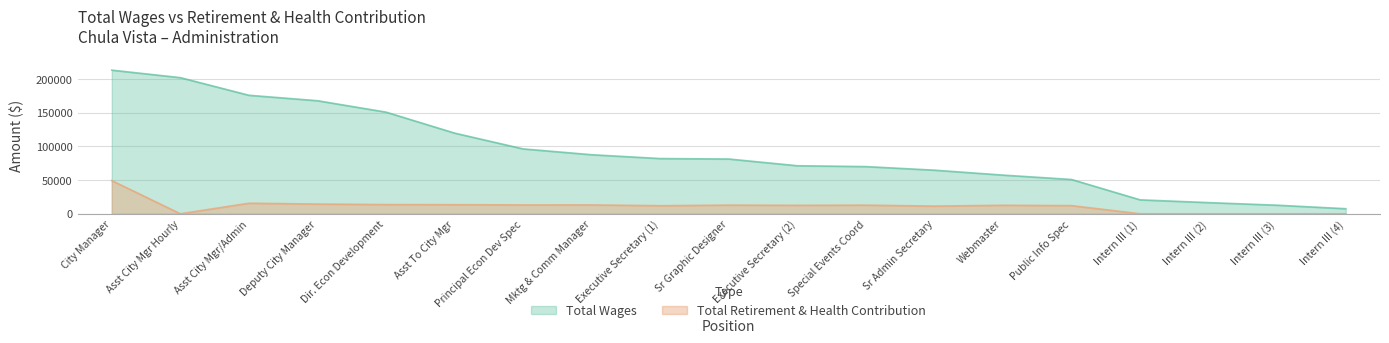

At which label does Total Wages reach its minimum?

Intern III (4)